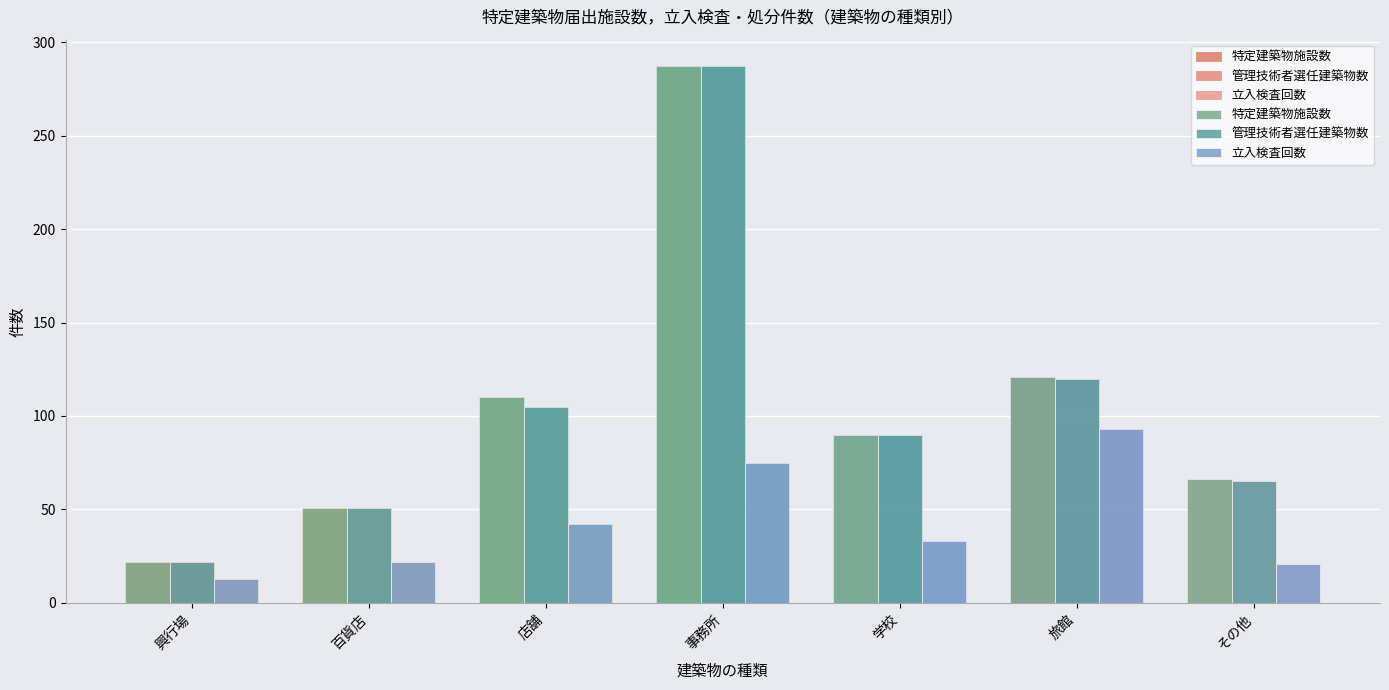

Which series has the largest range (max minus min)?

特定建築物施設数